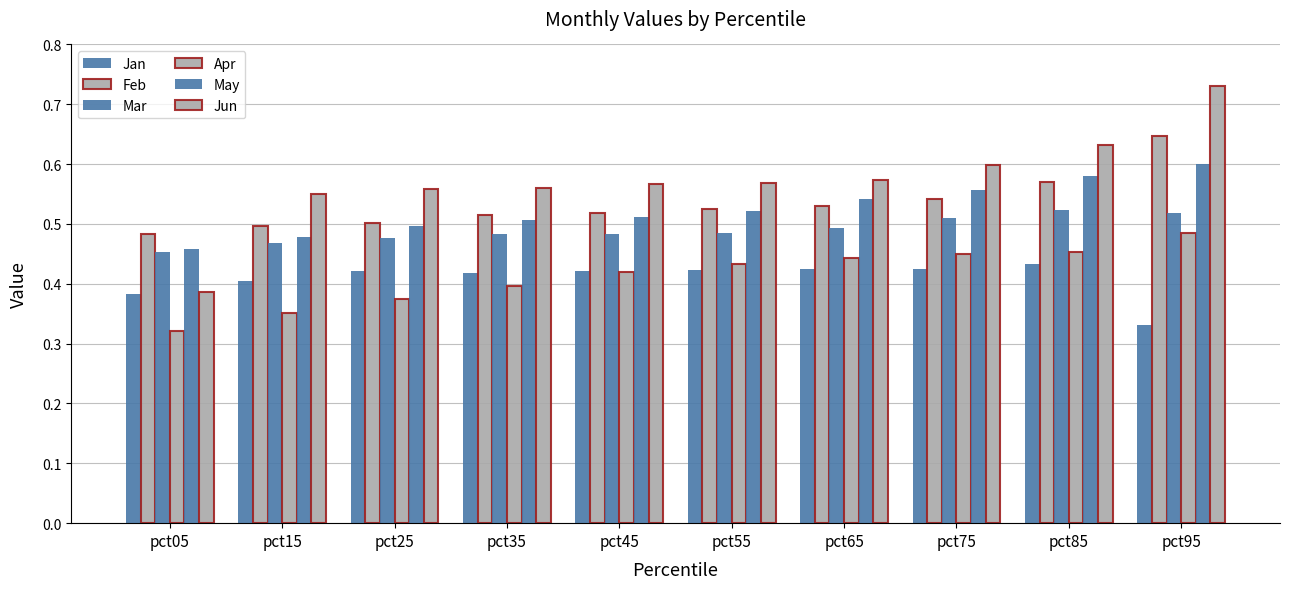

What is the difference between the highest and lowest values at pct55?

0.1